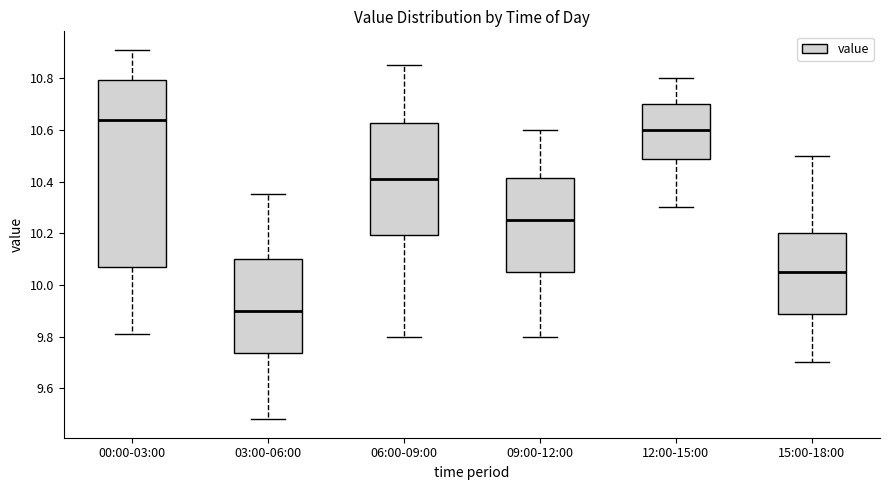

Which box's median line is the highest?

00:00-03:00